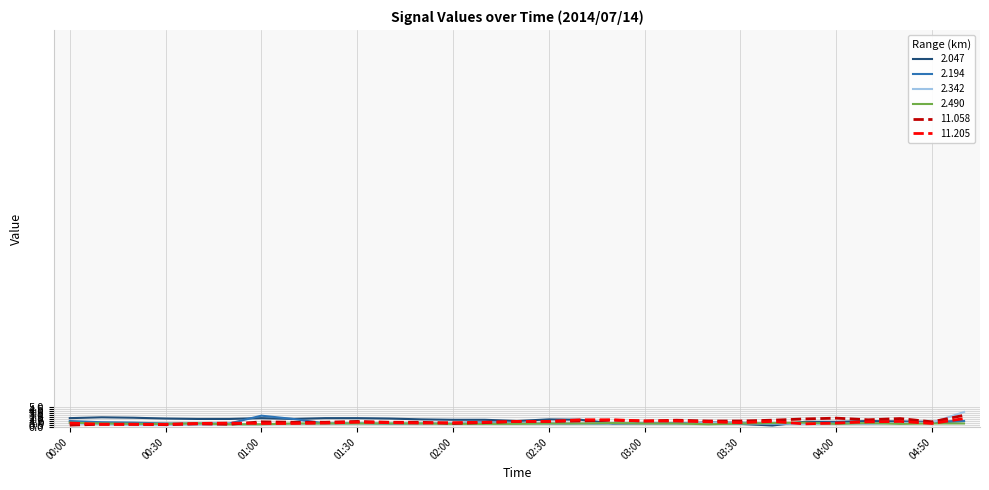

What are all the series names shown in the legend?

2.047, 2.194, 2.342, 2.490, 11.058, 11.205